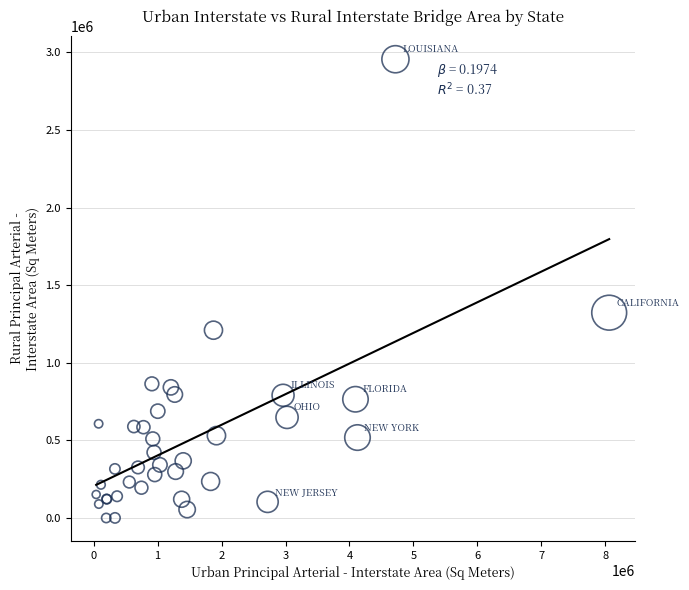

What Y value in the scatter plot is closest to 1477566?

1322532.4